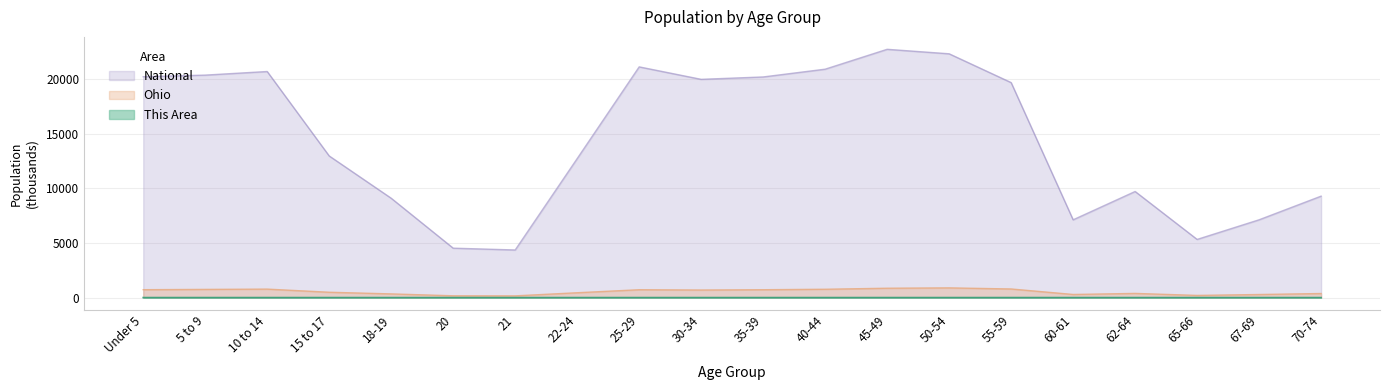

The Ohio series shows 62.9 at 20. True or false?

False